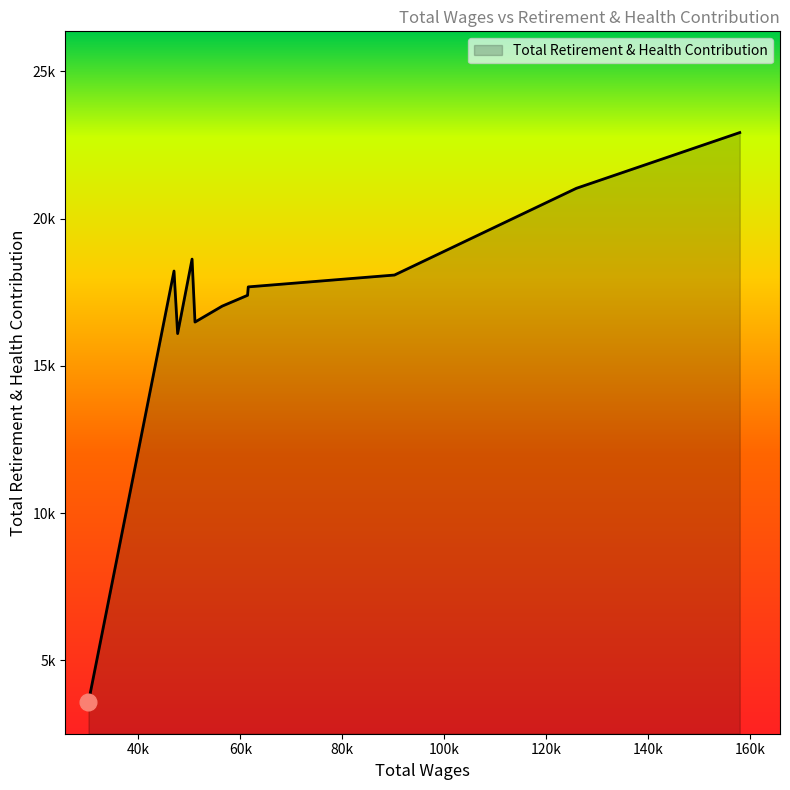

Is this an area chart (filled region under the line)?

Yes